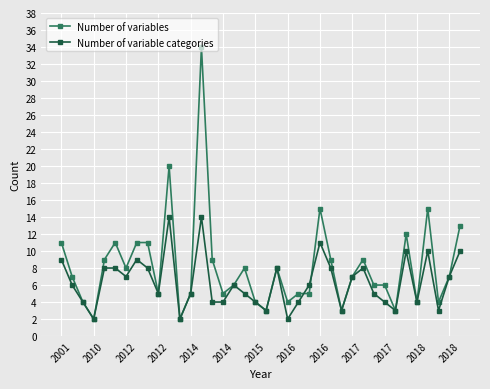

True or false: Number of variables and Number of variable categories cross at least once.

True